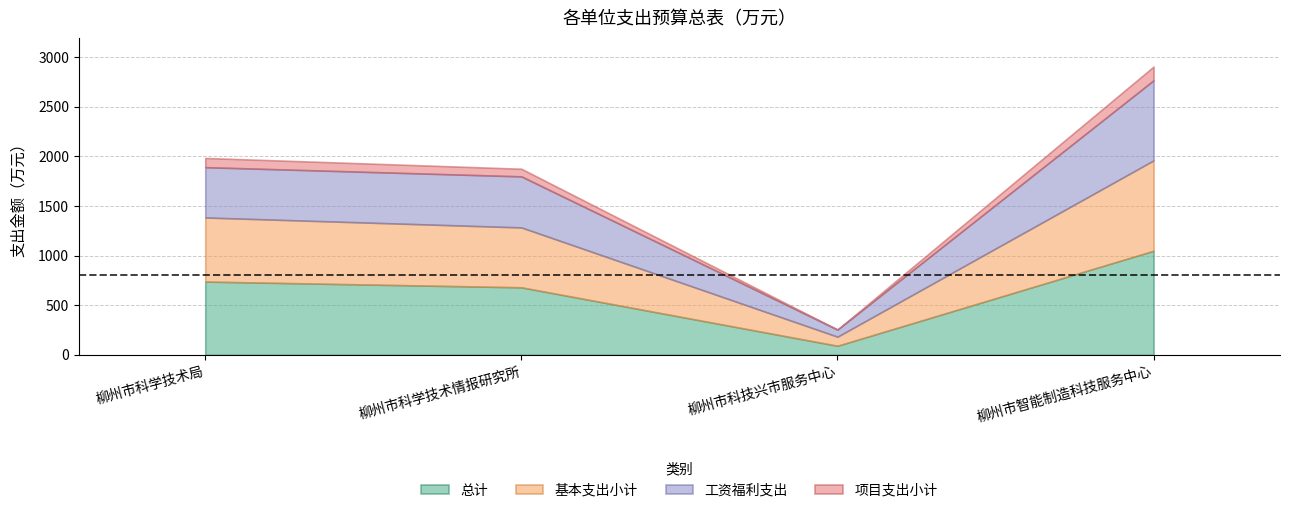

What is the label of the 3rd point from the right?

柳州市科学技术情报研究所